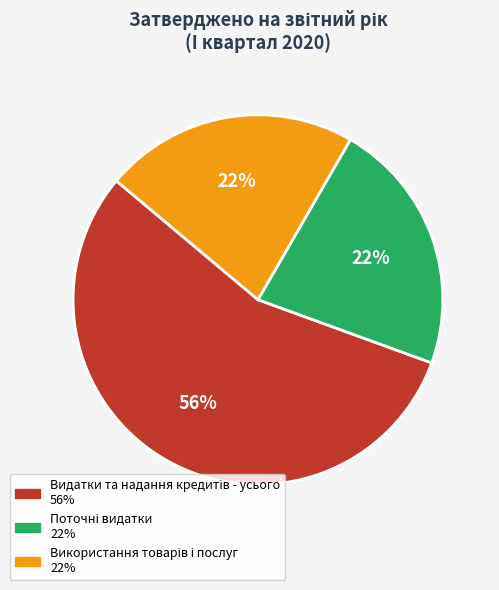

Does any single category account for the majority?

Yes